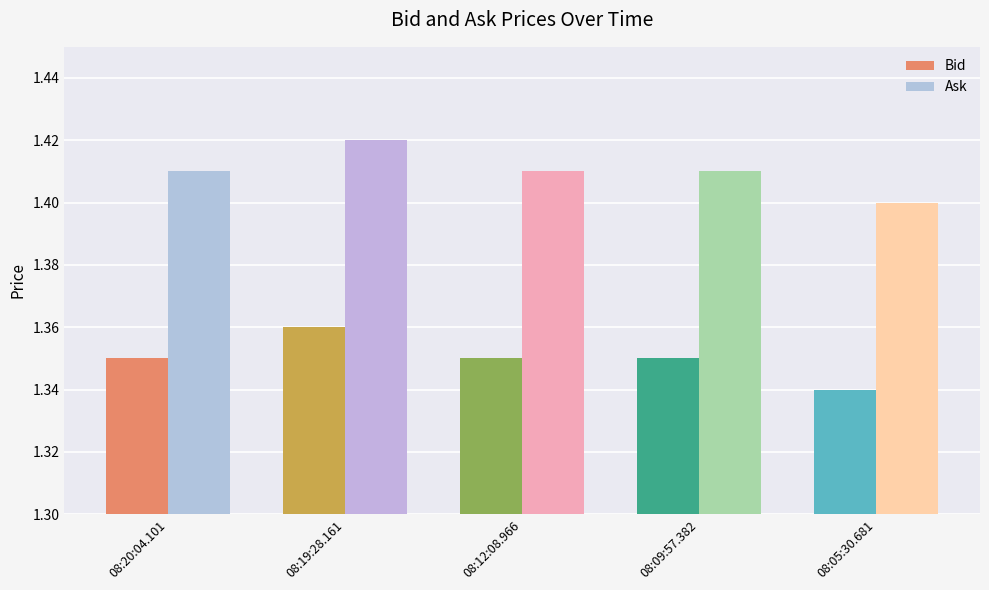

True or false: Bid has a value of 0.5 at 08:20:04.101.

False